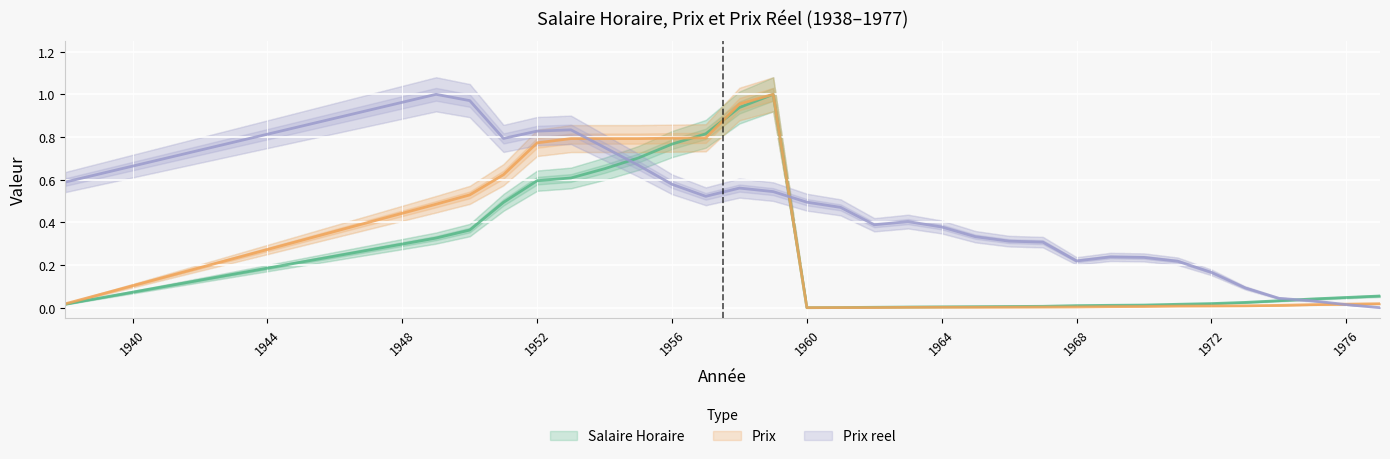

What is the approximate value of Prix at 1954?

0.8